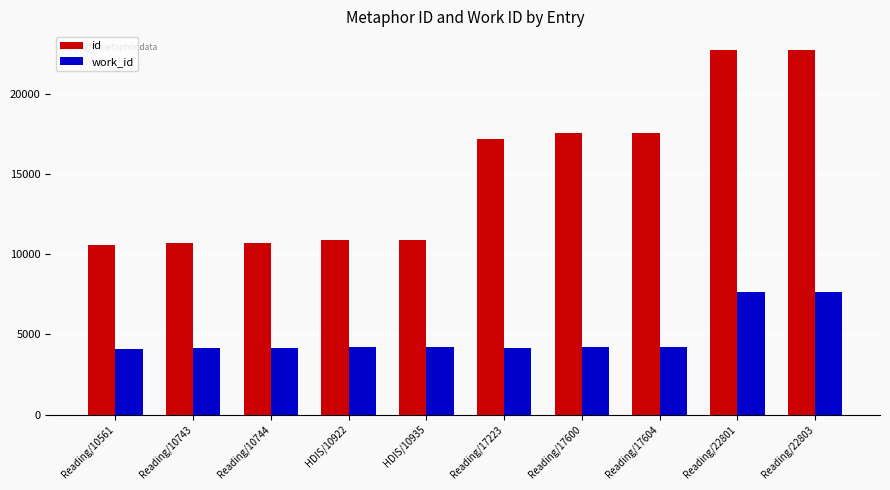

Which series has the largest range (max minus min)?

id